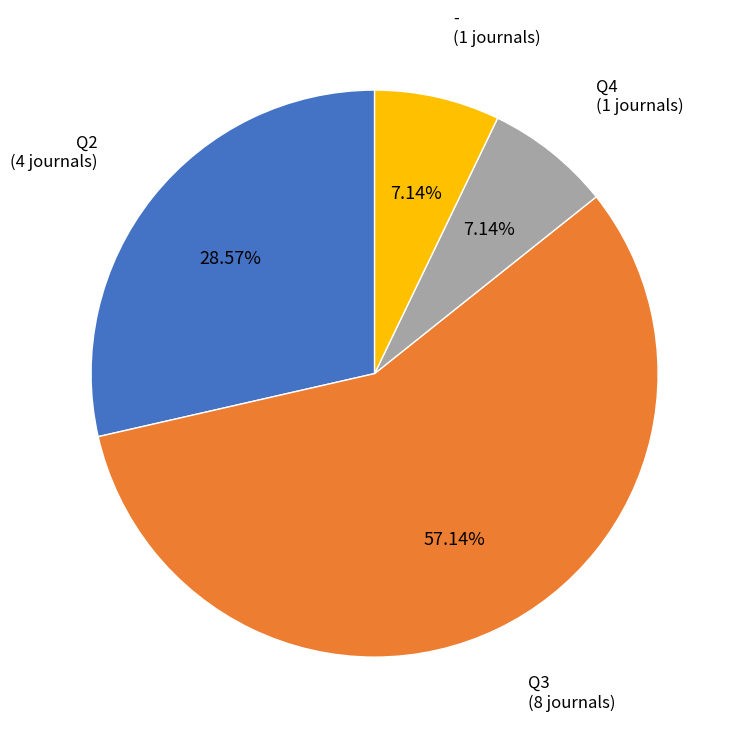

To the nearest percent, what is the average slice percentage?

25%